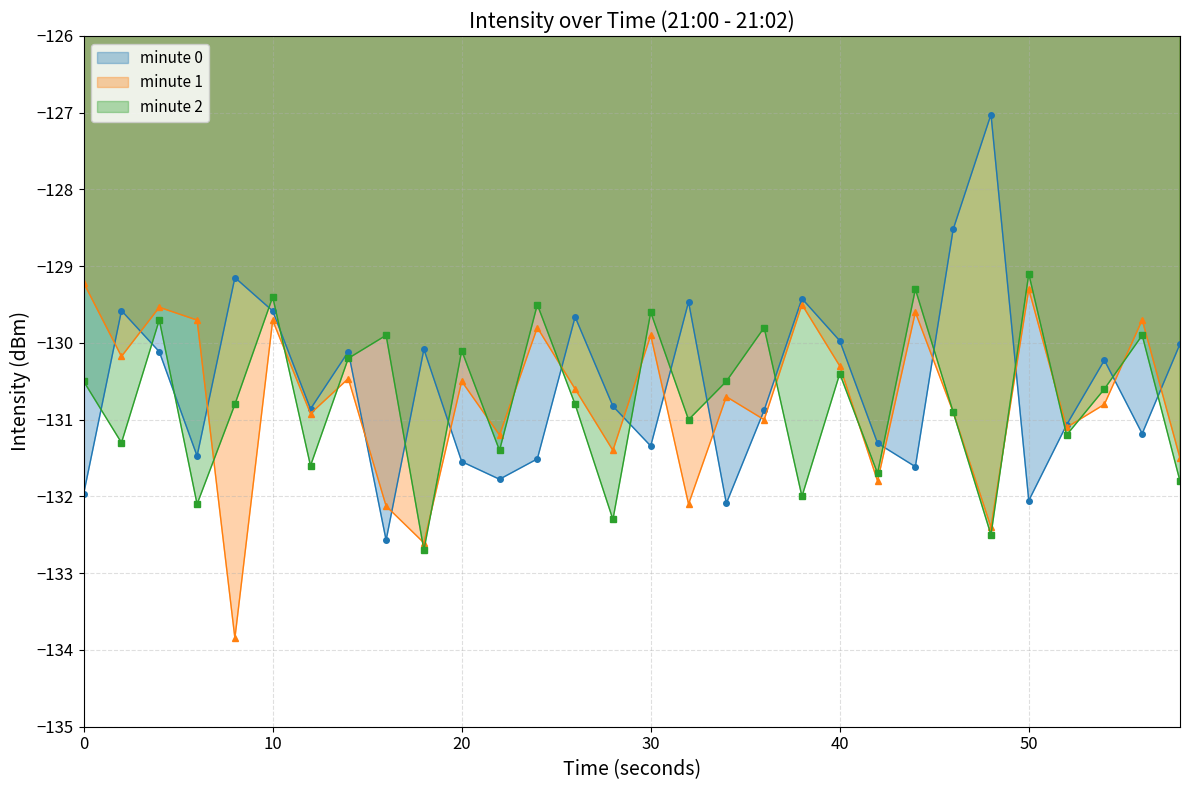

What is the difference between the maximum and minimum values in the minute 0 series?

5.5